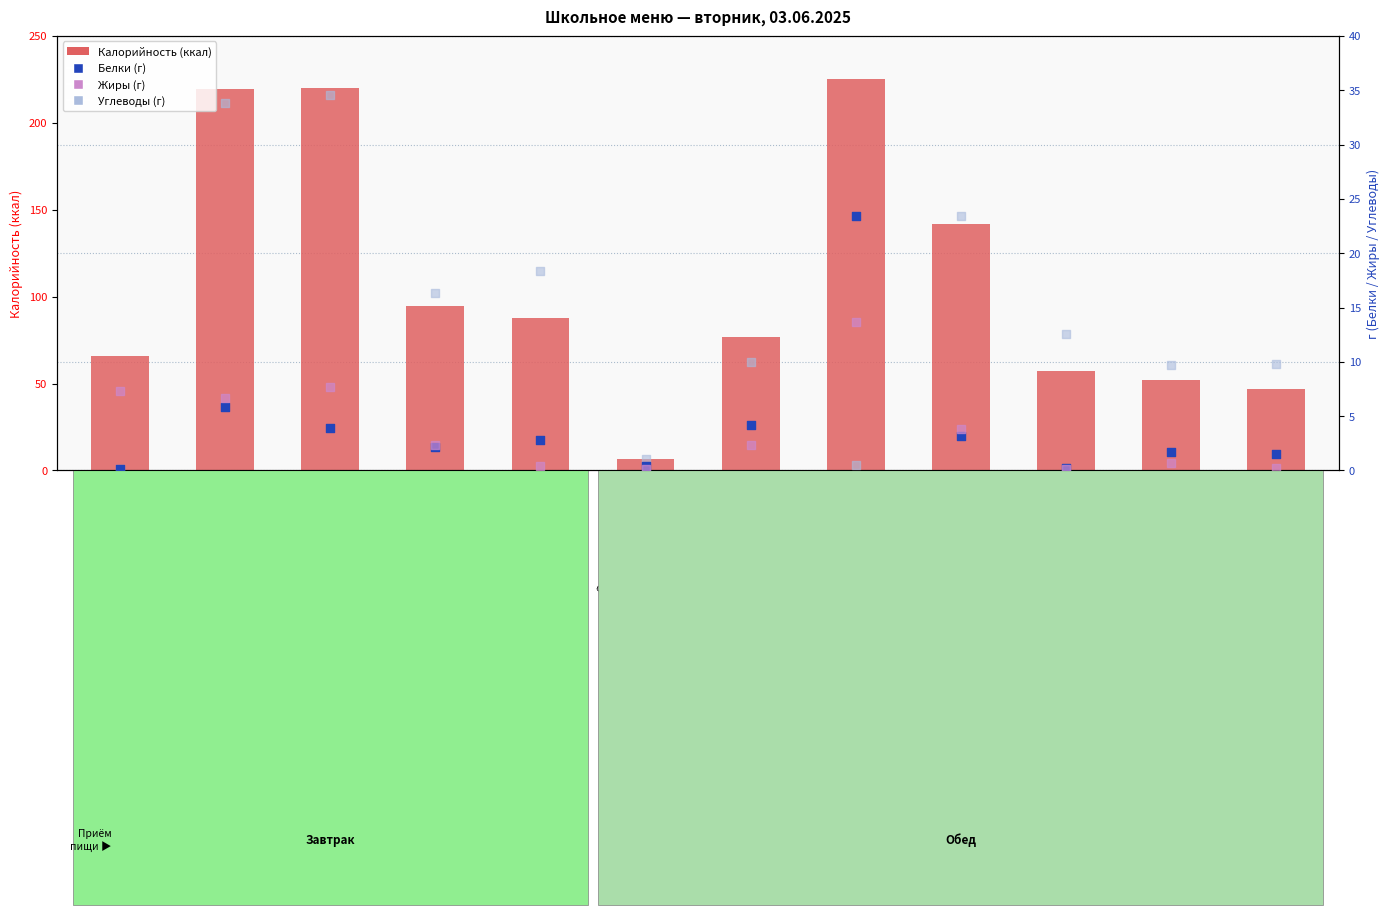

At how many categories does at least one series exceed 147?

3